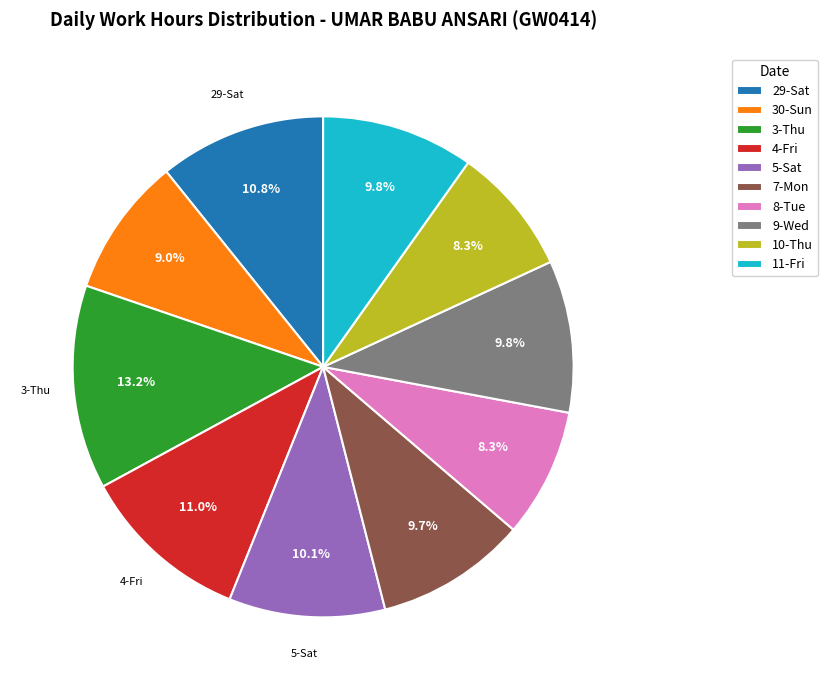

True or false: 8-Tue accounts for 14% of the total.

False